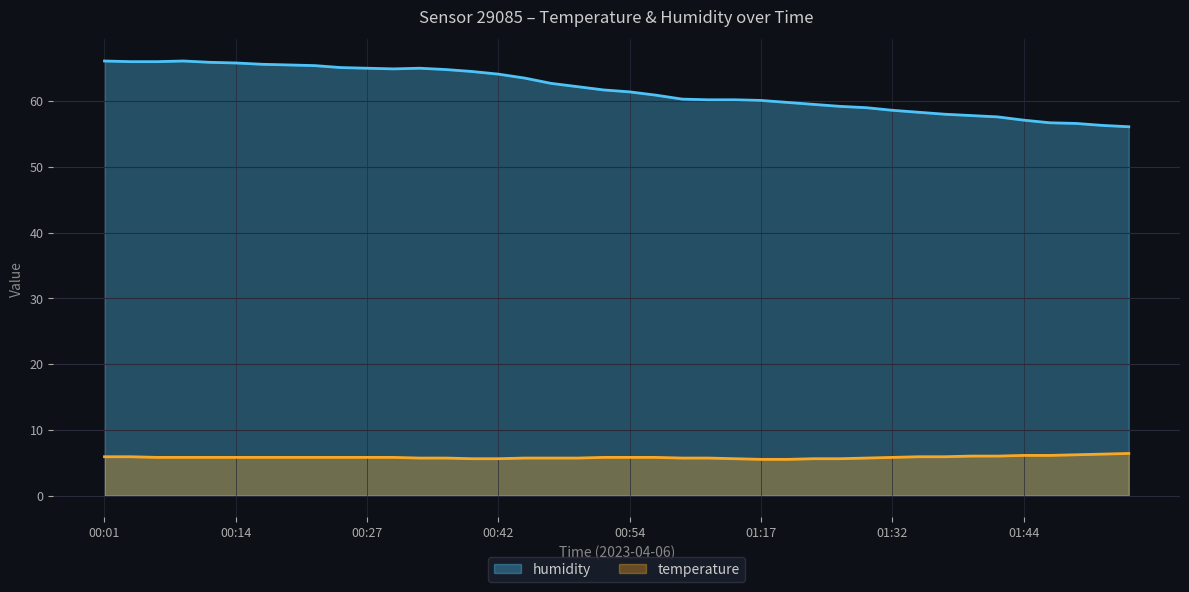

What is the minimum value shown in the chart?

5.5